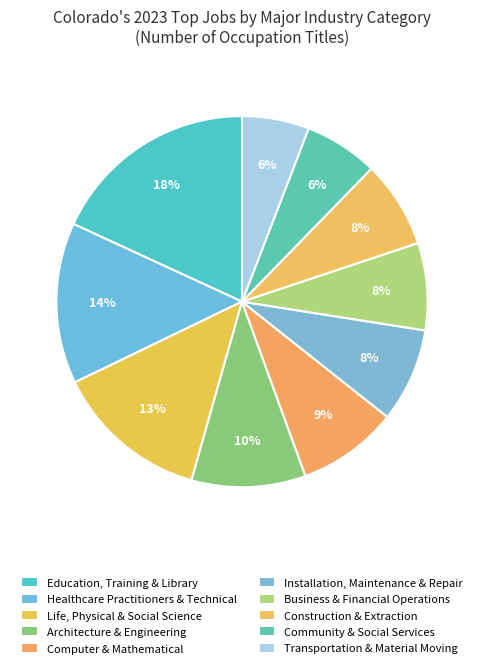

Count the number of slices in the pie.

10